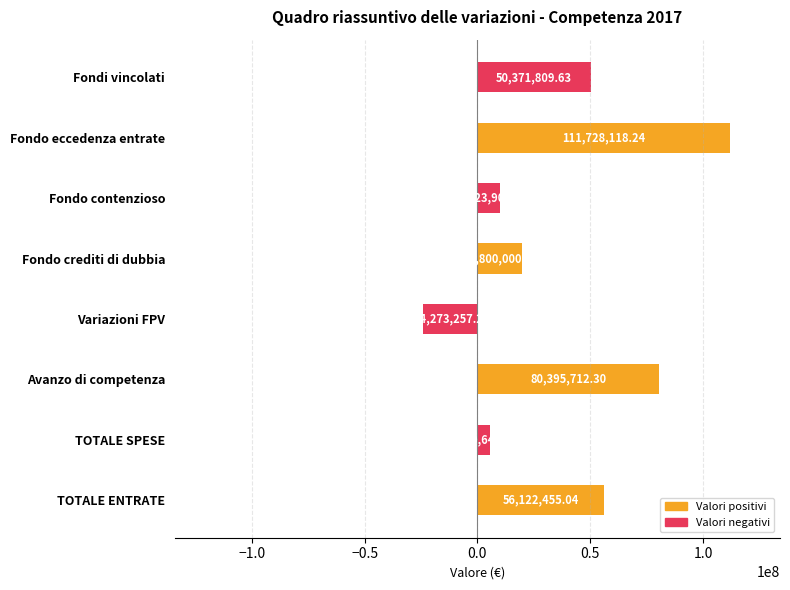

How many bars are there in total?

8